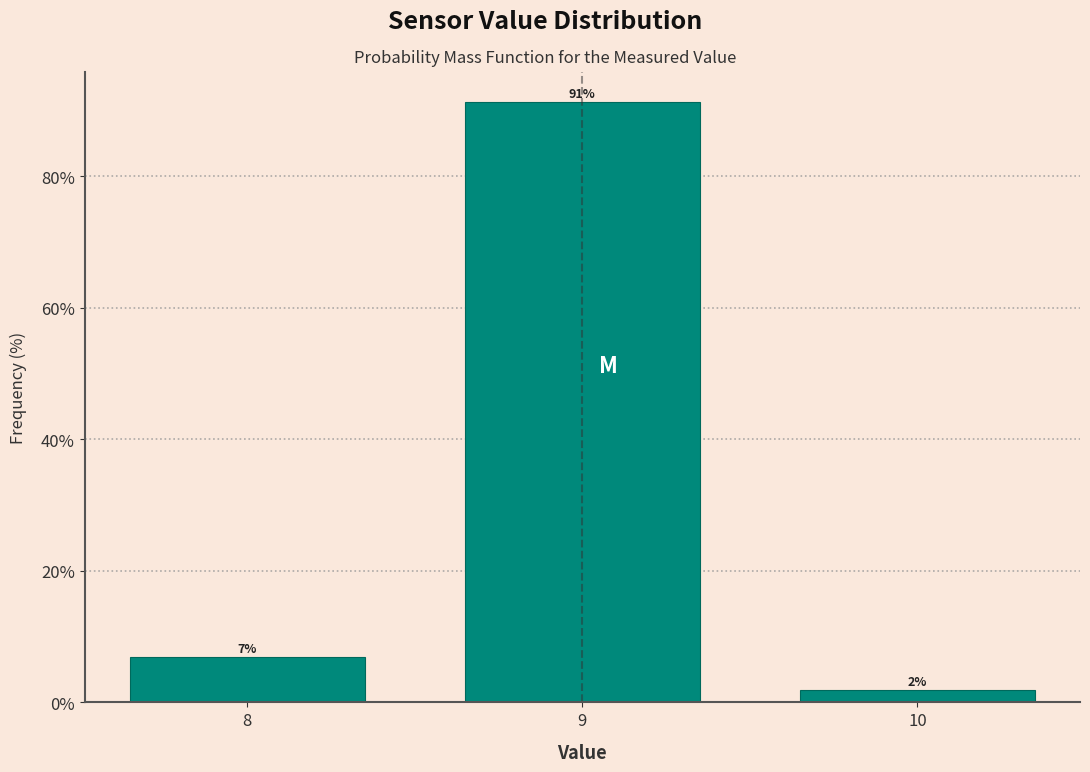

Does the chart contain any negative values?

No